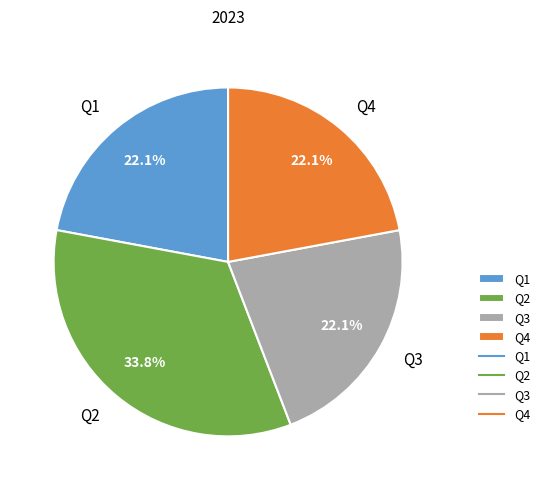

Do Q2 and Q3 together represent more than half of the pie?

Yes